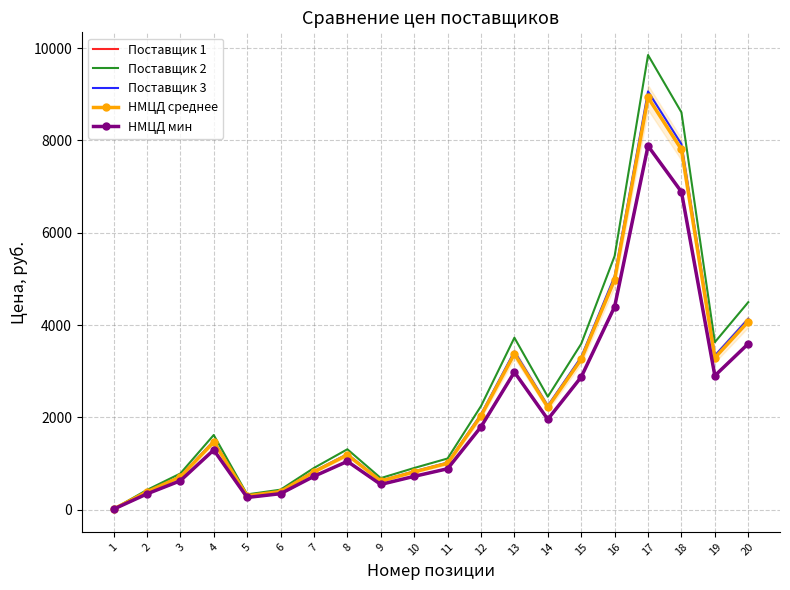

Is it true that НМЦД среднее equals 4075.4 at 20?

True